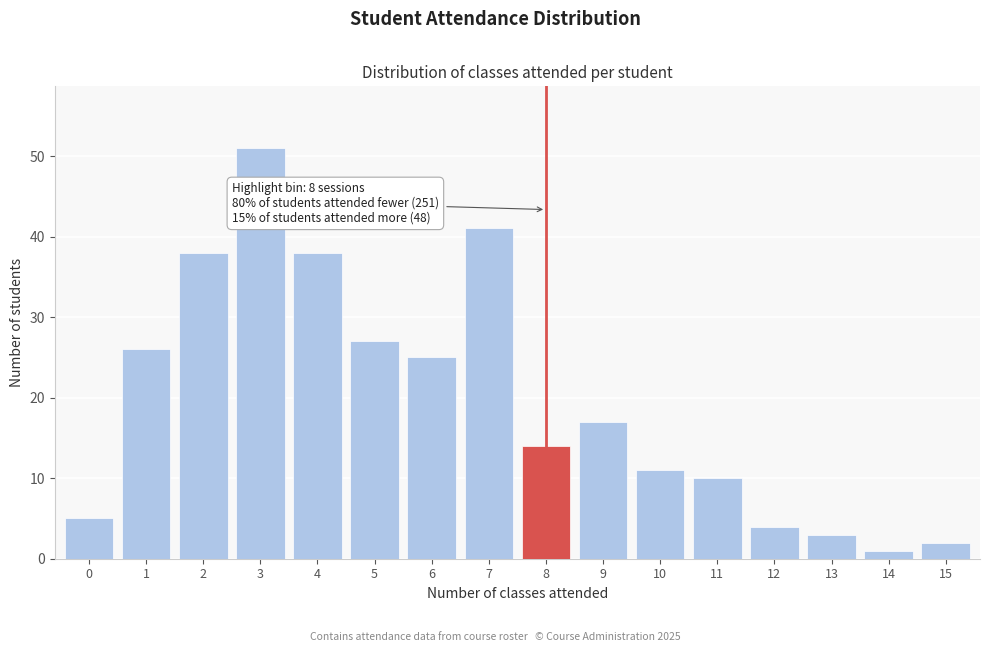

Reading right to left, what are all the values shown in this chart?

2	1	3	4	10	11	17	14	41	25	27	38	51	38	26	5